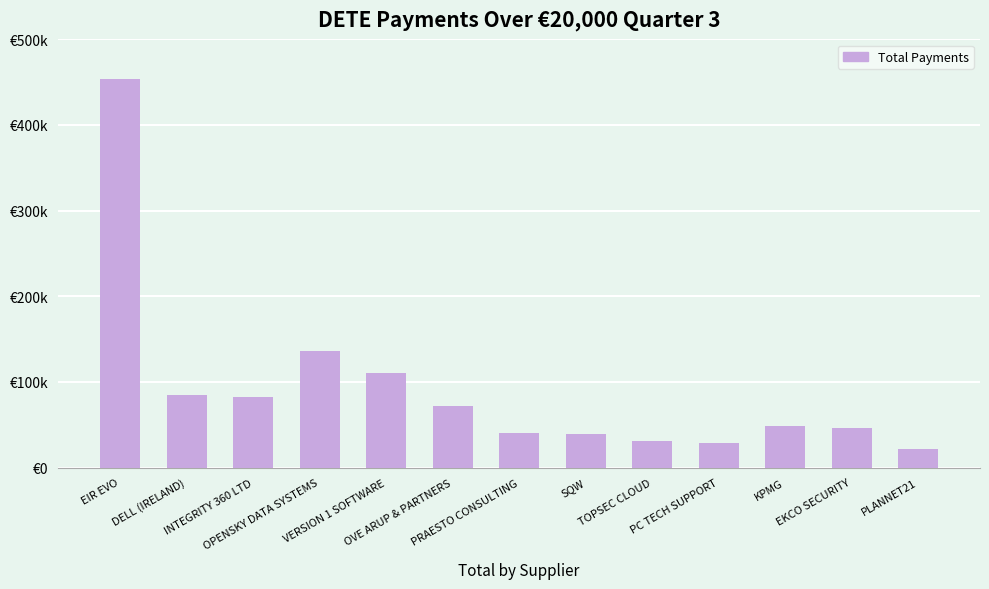

The chart shows a value of 84255.0 at DELL (IRELAND). True or false?

True